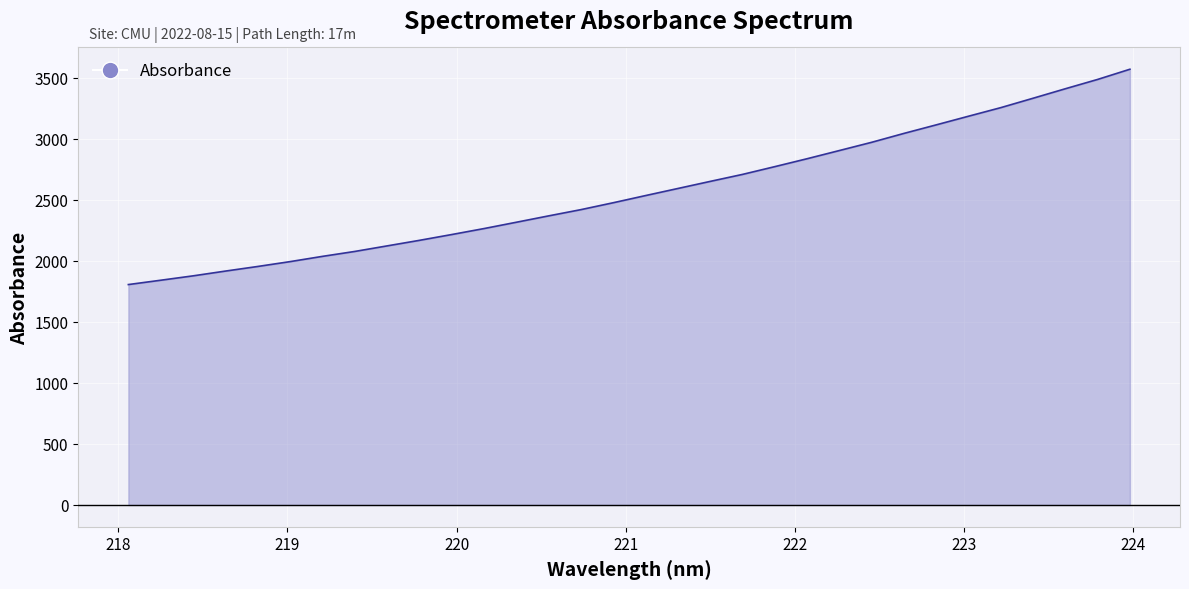

What is the maximum value shown in the chart?

3568.5